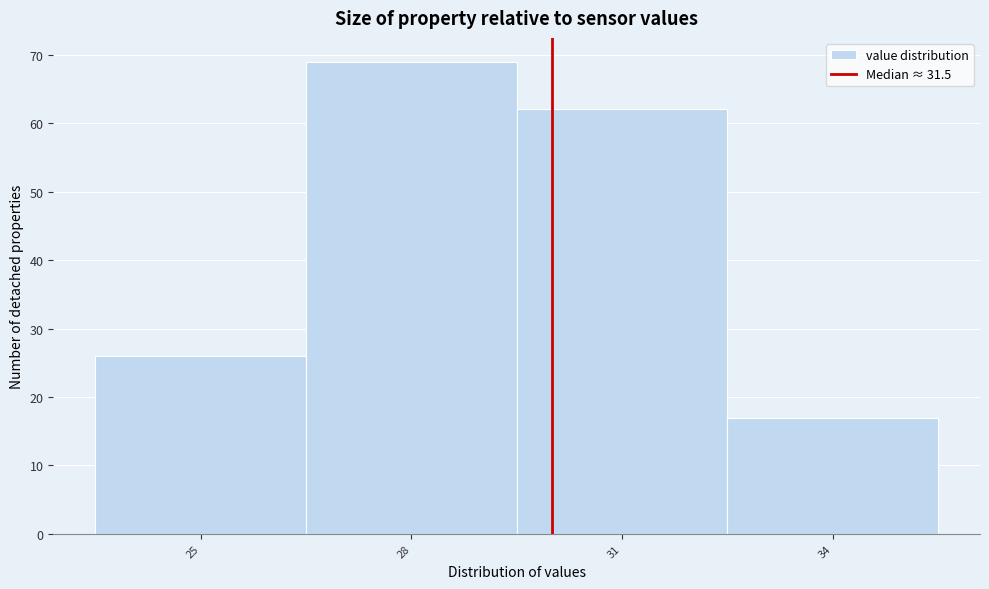

Reading left to right, transcribe all the data shown in this chart.

25=26	28=69	31=62	34=17